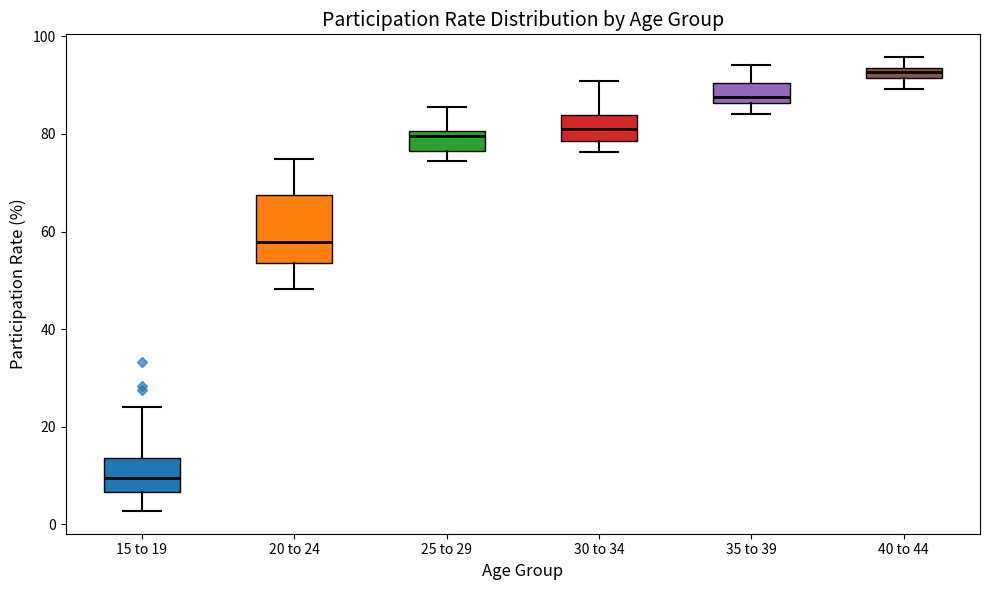

Where is the upper edge of the box for 25 to 29 on the y-axis? The values are not printed on the chart, so give them approximately, as read against the axis.

80